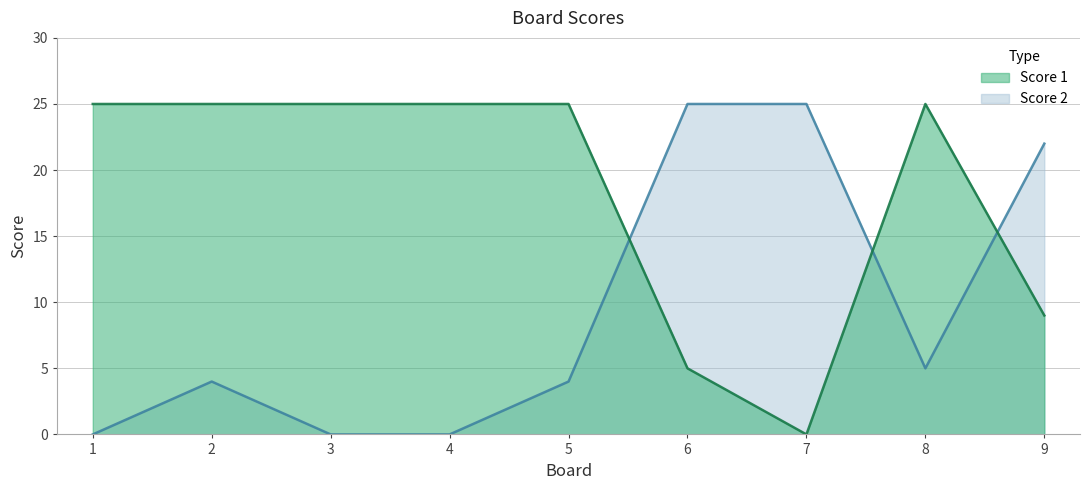

Reading left to right, list all the values displayed in this chart.

Score 1: 1=25	2=25	3=25	4=25	5=25	6=5	7=0	8=25	9=9
Score 2: 1=0	2=4	3=0	4=0	5=4	6=25	7=25	8=5	9=22